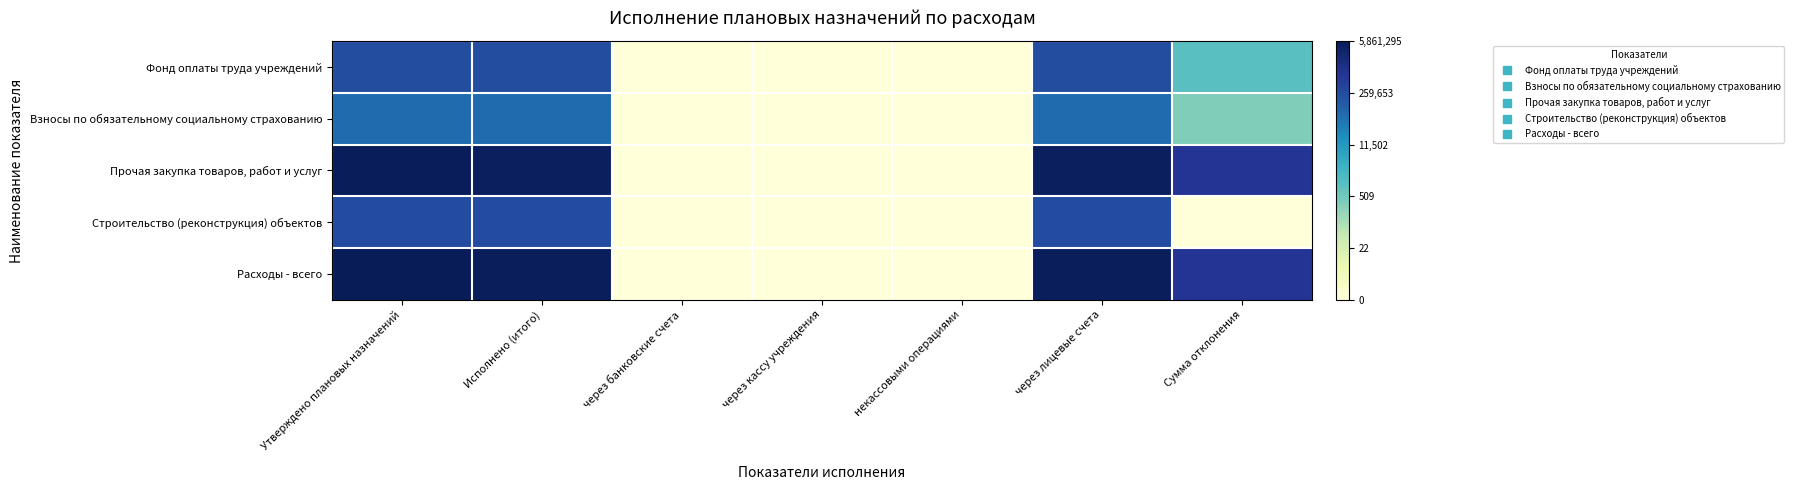

Which series changed the most between Утверждено плановых назначений and через банковские счета?

Расходы - всего